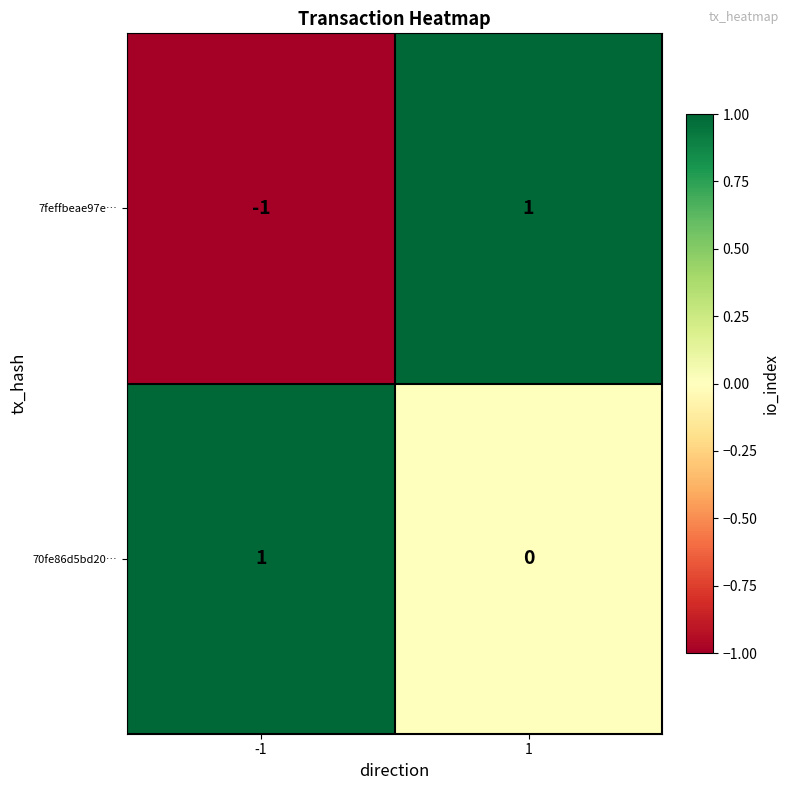

The value of 70fe86d5bd20… at -1 is 1. True or false?

True